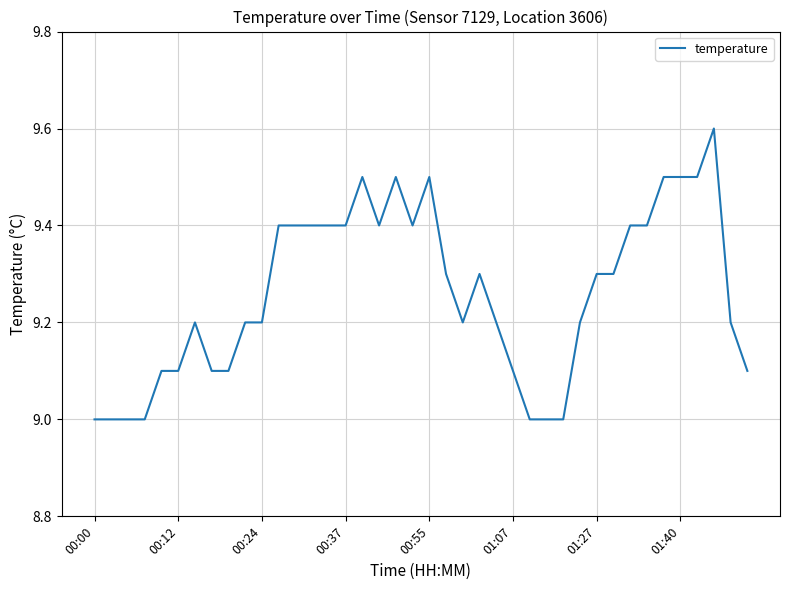

What is the maximum value shown in the chart?

9.6